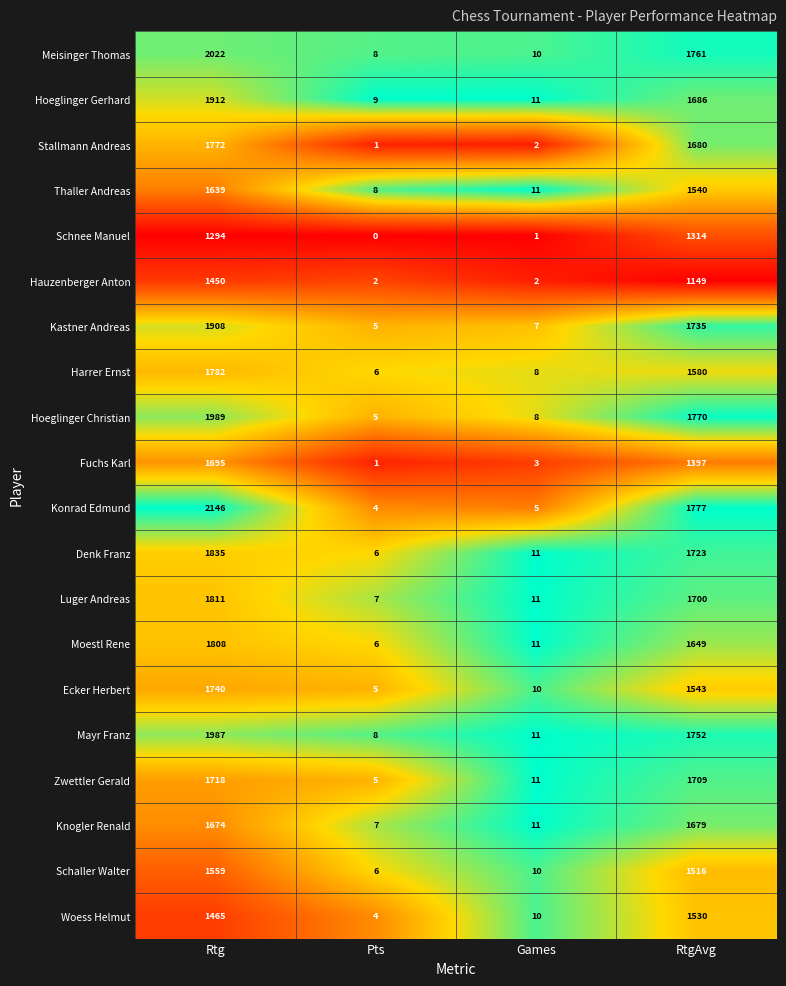

What is the sum of all Meisinger Thomas values?

3801